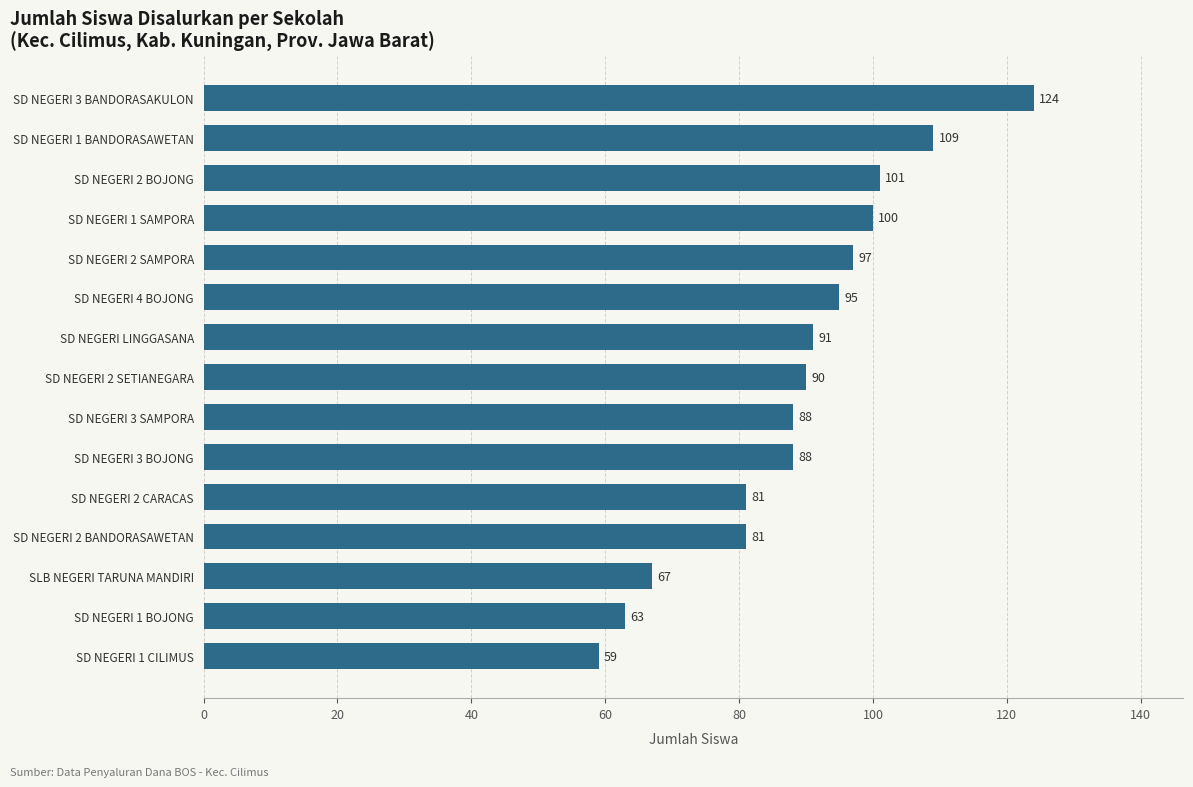

The chart shows a value of 160 at SD NEGERI 2 SAMPORA. True or false?

False